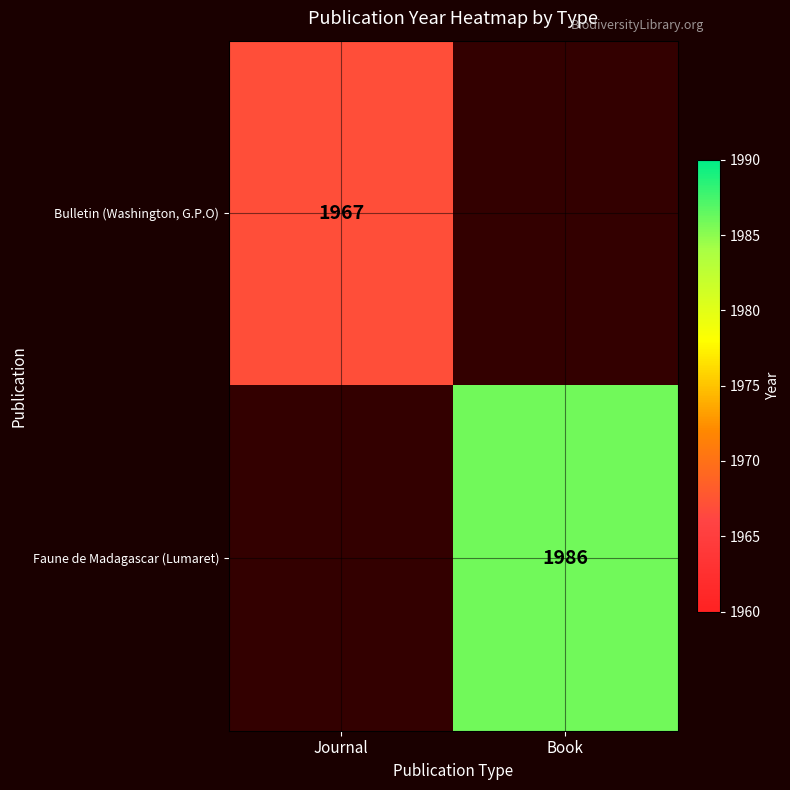

True or false: Faune de Madagascar (Lumaret) has a value of 462 at Book.

False